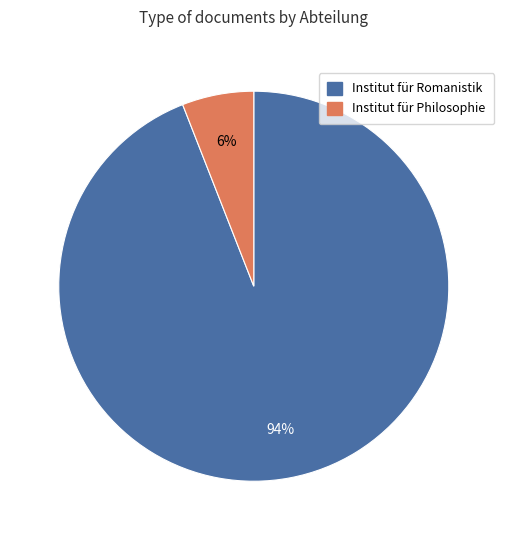

What percentage is the Institut für Philosophie slice, to the nearest percent?

6%